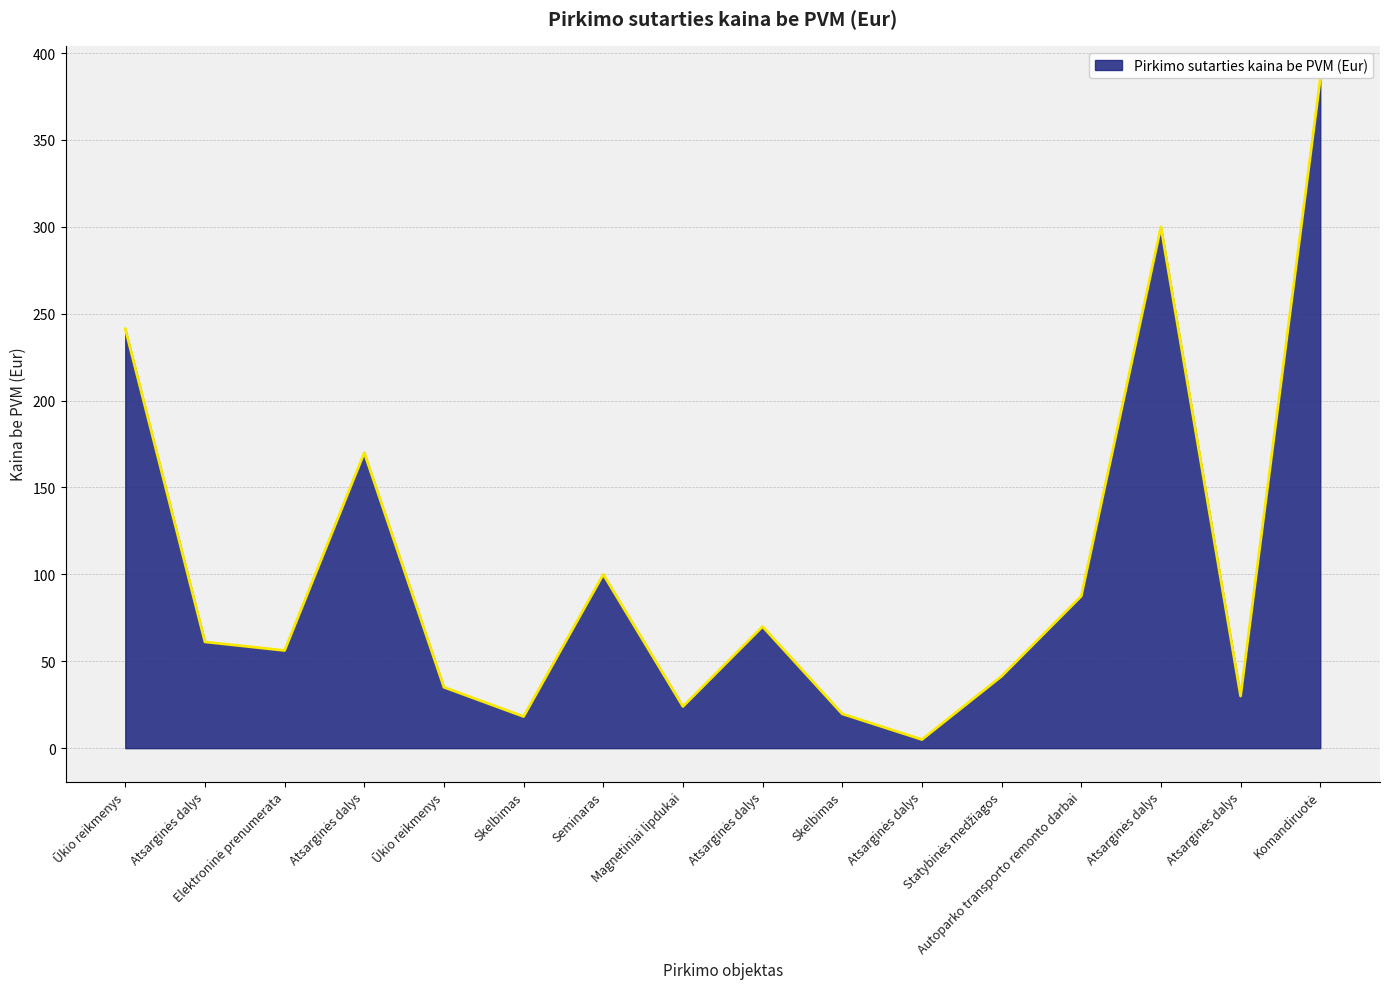

Where is the first local minimum?

Elektroninė prenumerata